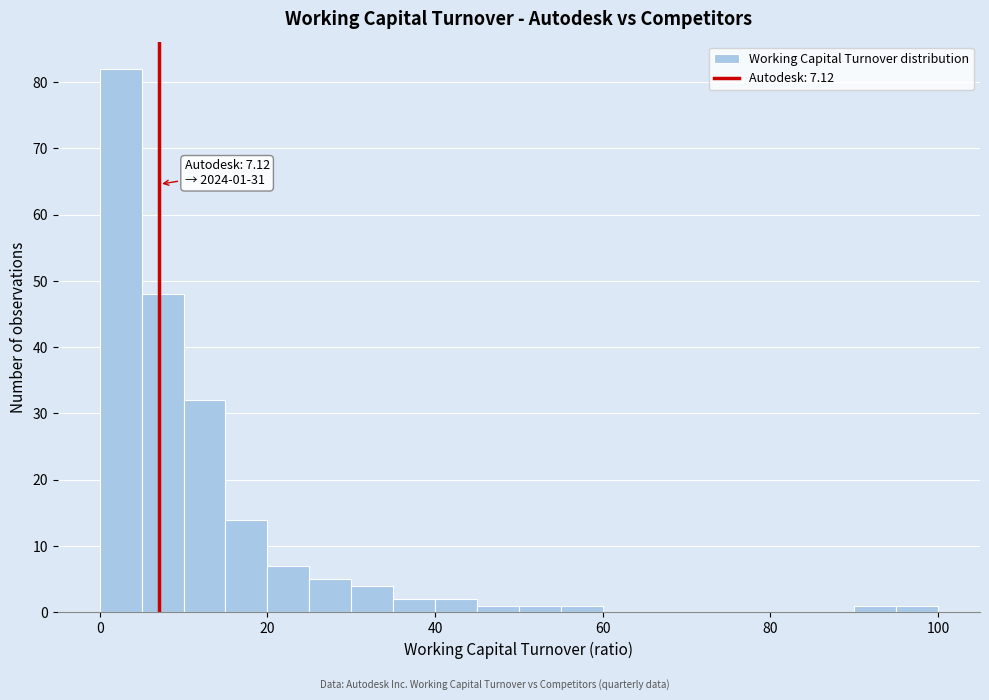

Read against the x-axis, roughly where is the centre of the tallest bar?

2